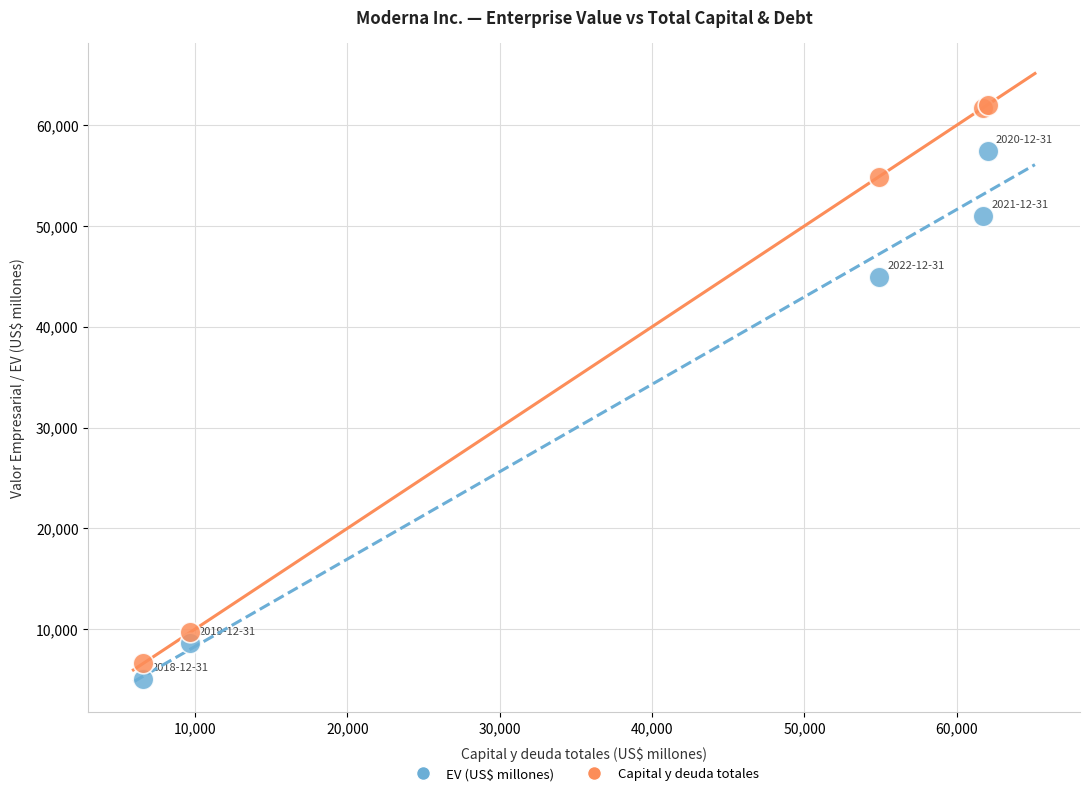

Across all series, what Y value is closest to 33557?

44973